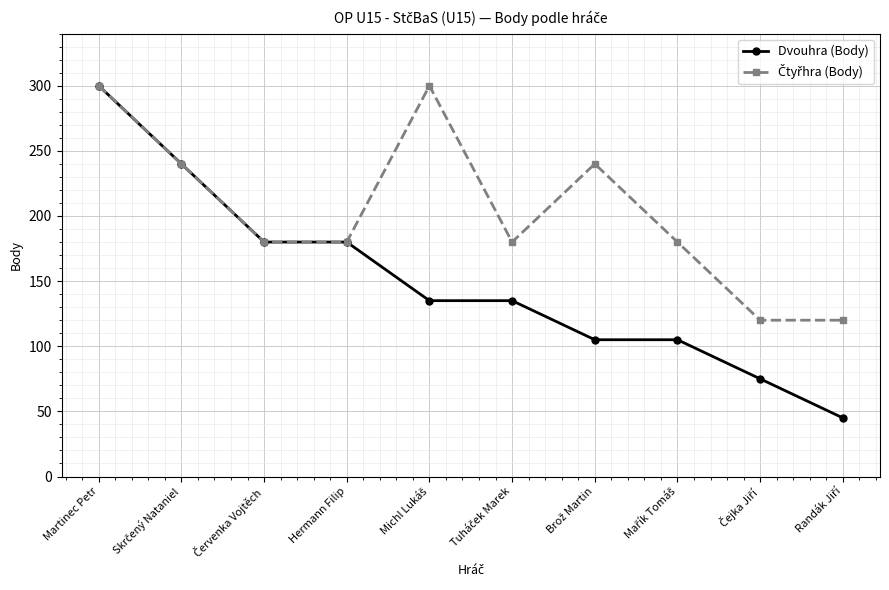

What position from the right is Hermann Filip?

7